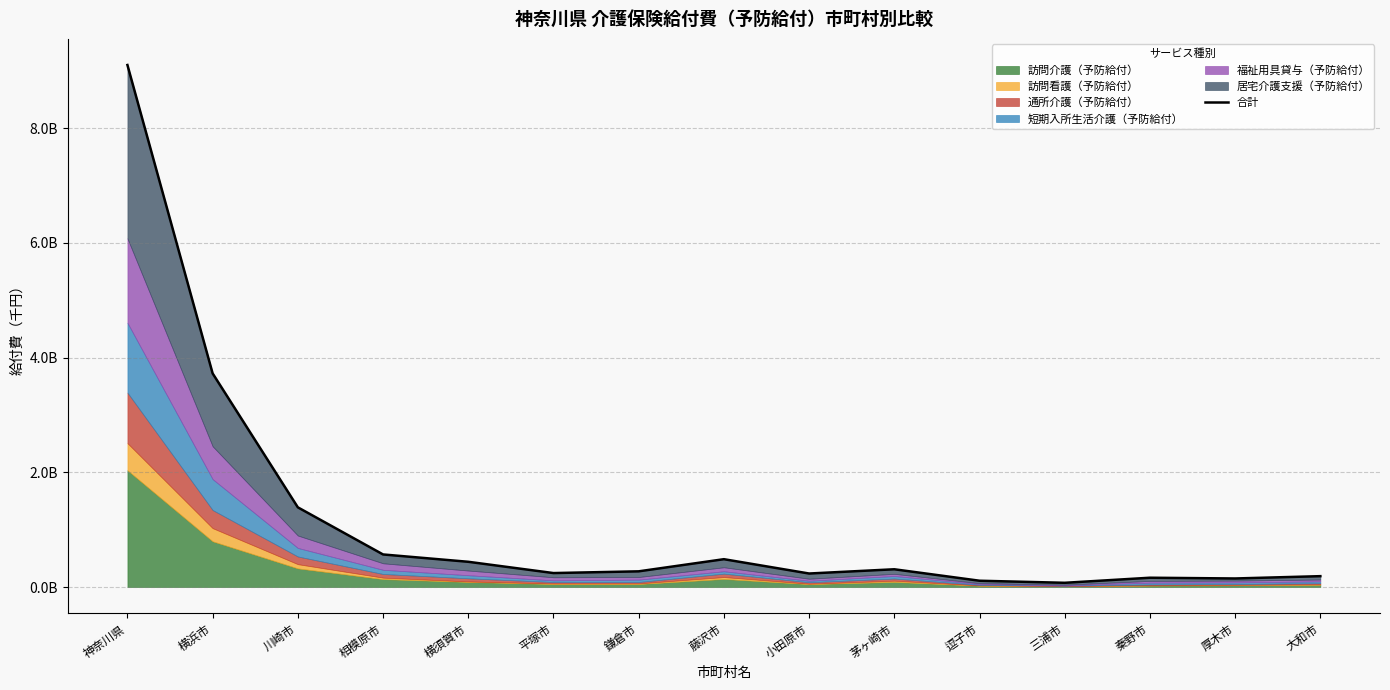

What is the sum of all values?

17453706488